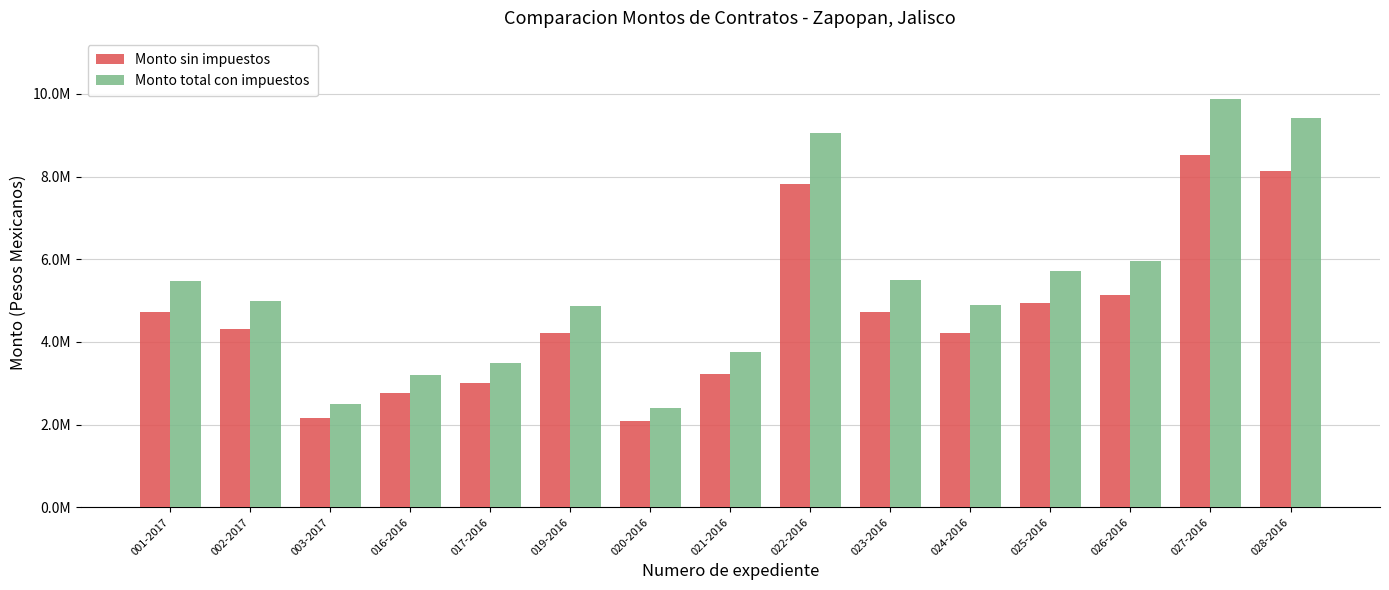

What is the value of the Monto sin impuestos bar at the 5th from the left?

3009230.0